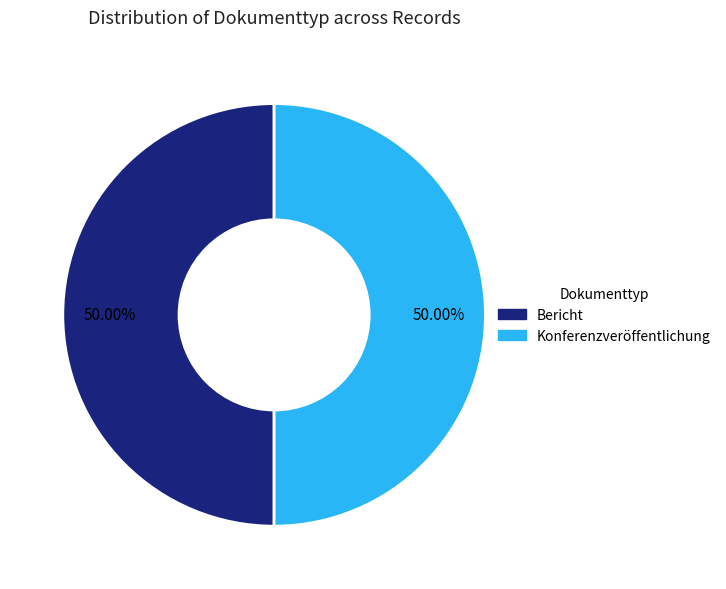

How many segments does this pie chart have?

2